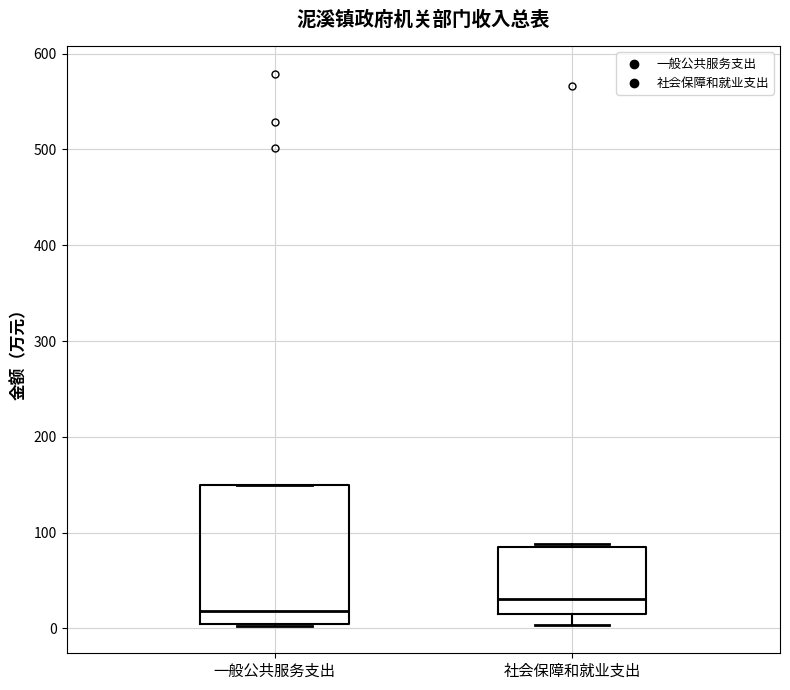

Which box is the tallest, from its lower edge to its upper edge?

一般公共服务支出